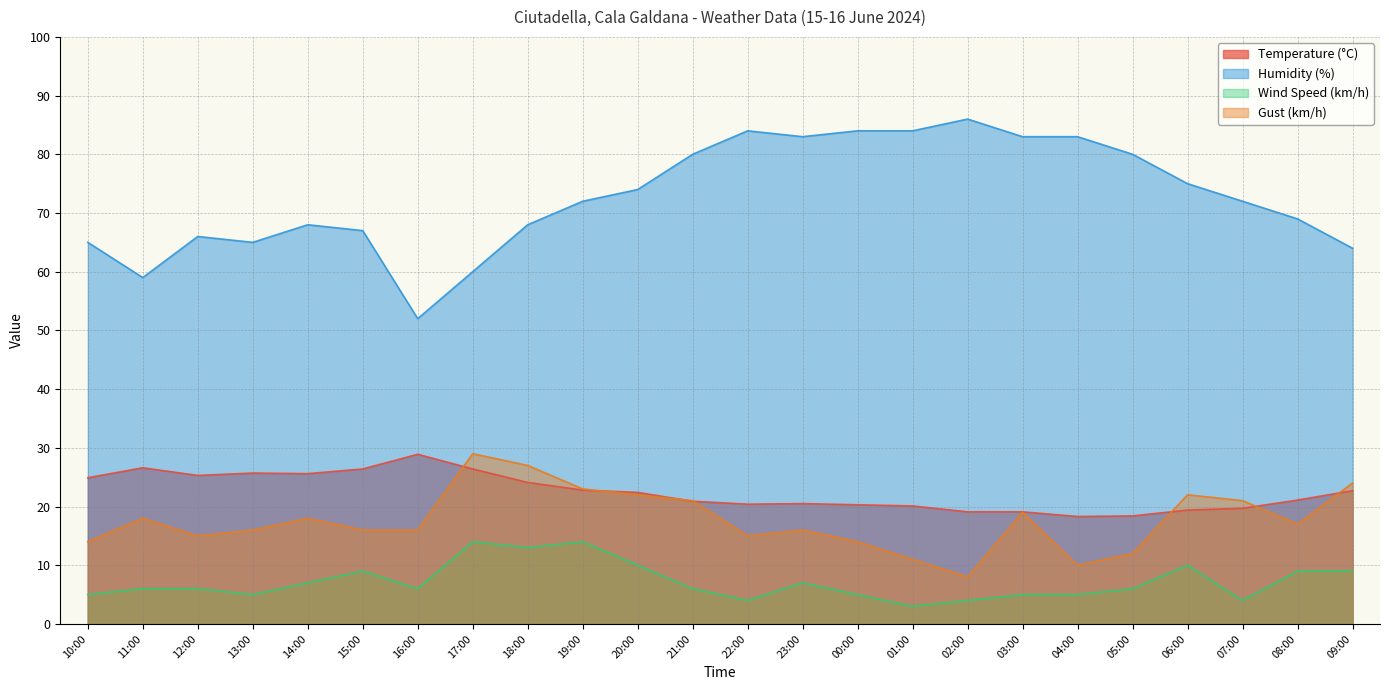

Between 20:00 and 14:00, which series saw the biggest shift?

Humidity (%)